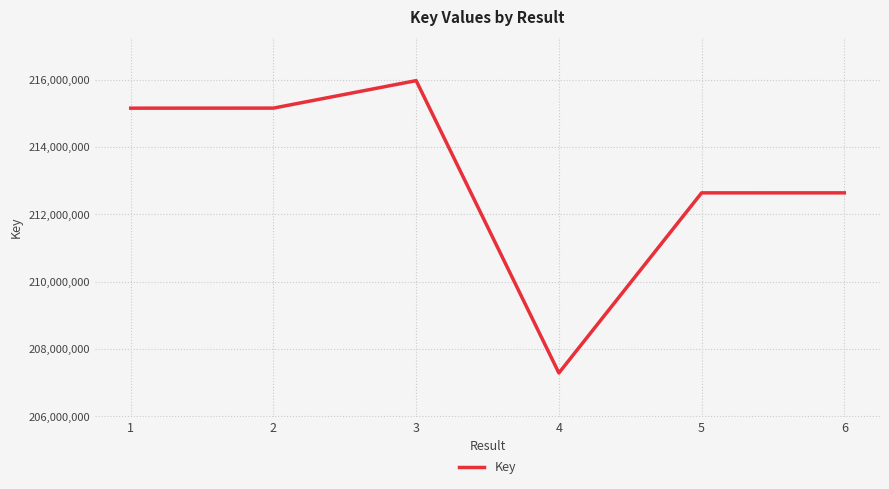

What is the sum of the values at 2 and 3?

431128010